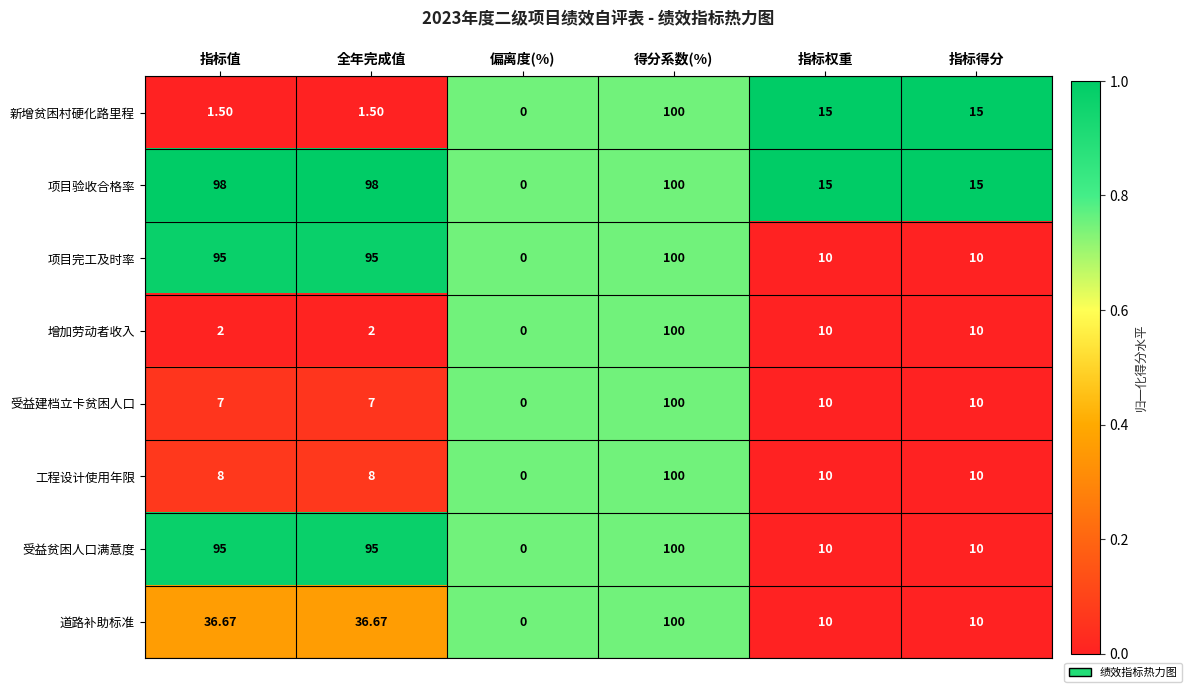

Where does the 道路补助标准 series first go above 36?

指标值